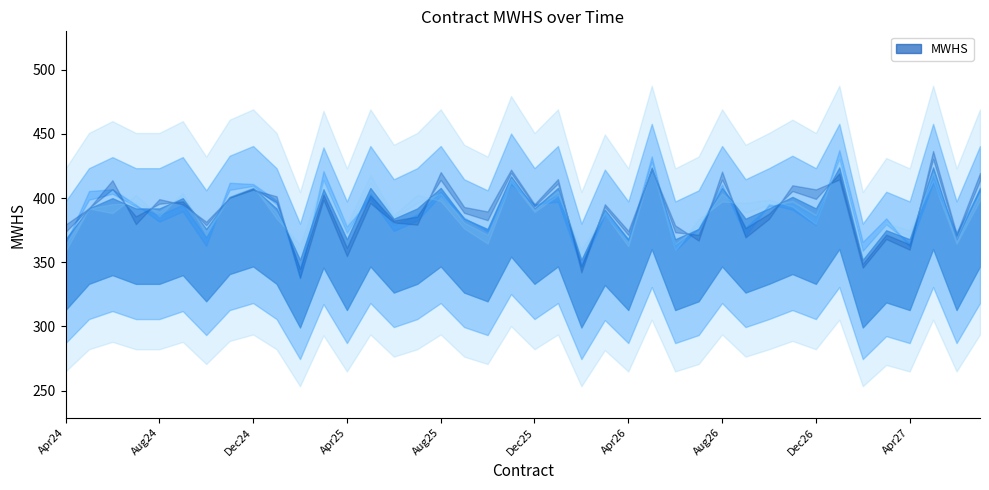

What position from the left is Sep25?

18